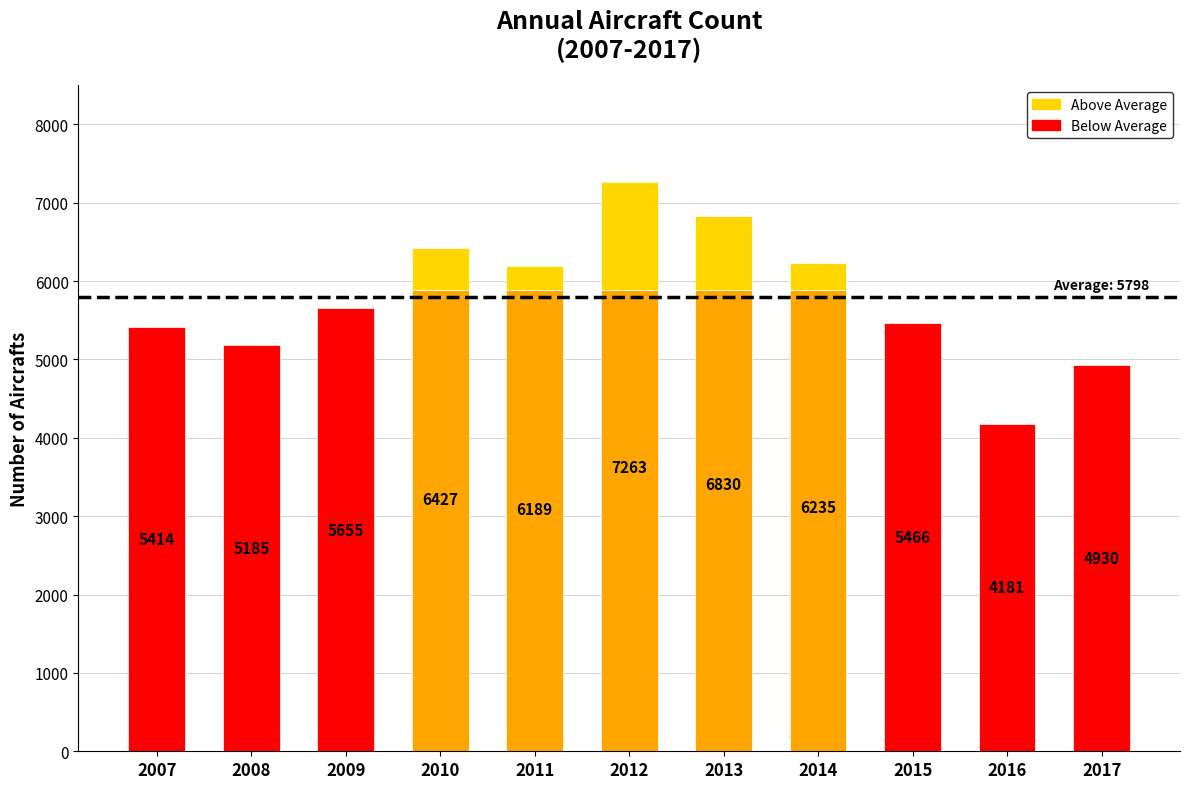

Are the bars horizontal?

No